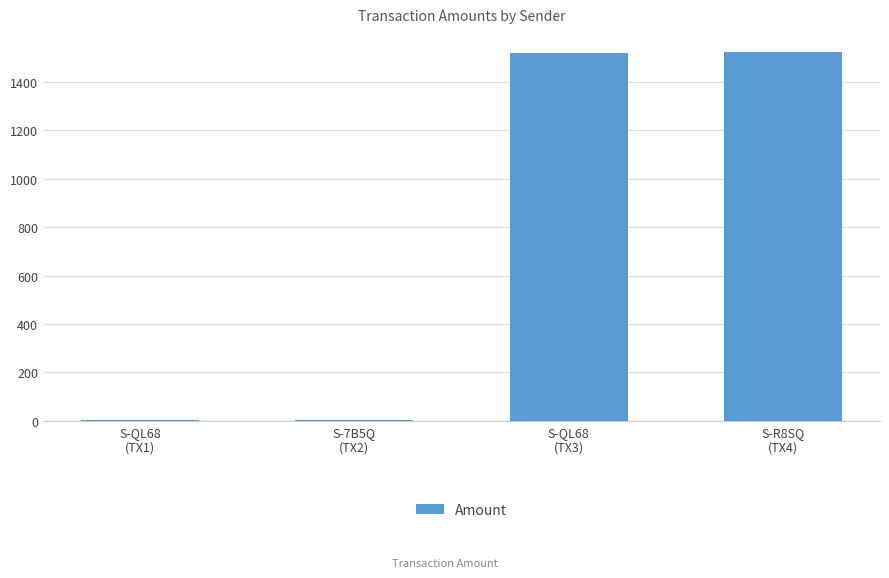

The chart shows a value of 839.7 at S-QL68
(TX3). True or false?

False